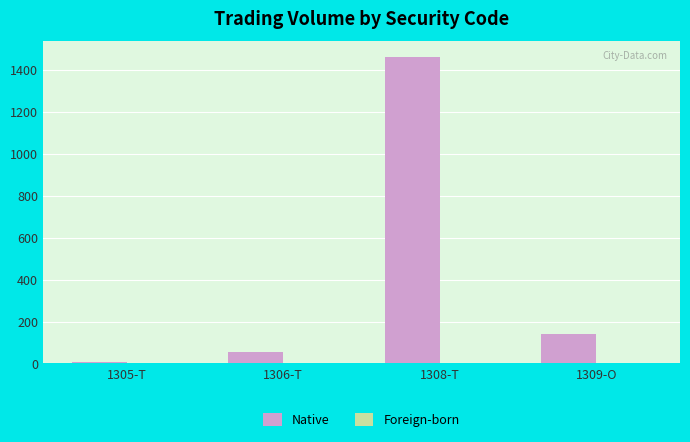

At which label is Native closest to 736?

1309-O